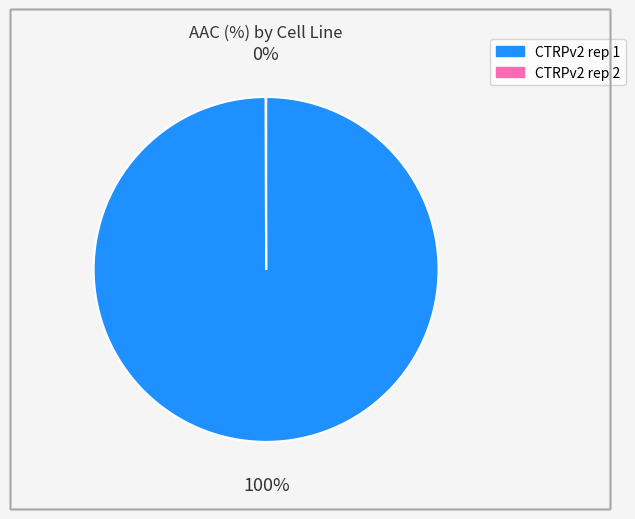

True or false: CTRPv2 rep 1 accounts for 100% of the total.

True